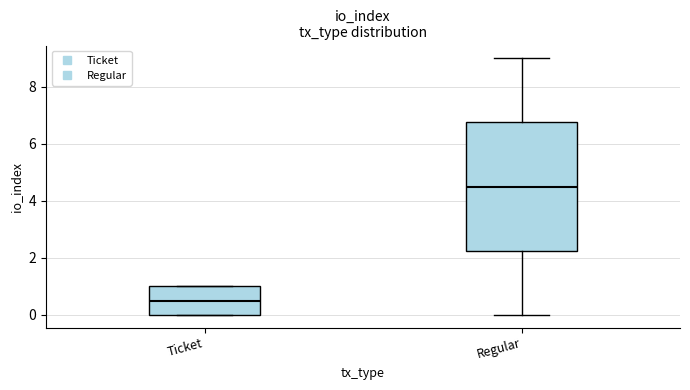

Reading left to right, read every box against the y-axis: the position of its median line, the range the box covers, and the ends of its whiskers. The values are not printed on the chart, so give them approximately, as read against the axis.

Ticket: median 0.6, box 0.0 to 1.0, whiskers 0.0 to 1.0
Regular: median 4.6, box 2.2 to 6.8, whiskers 0.0 to 9.0